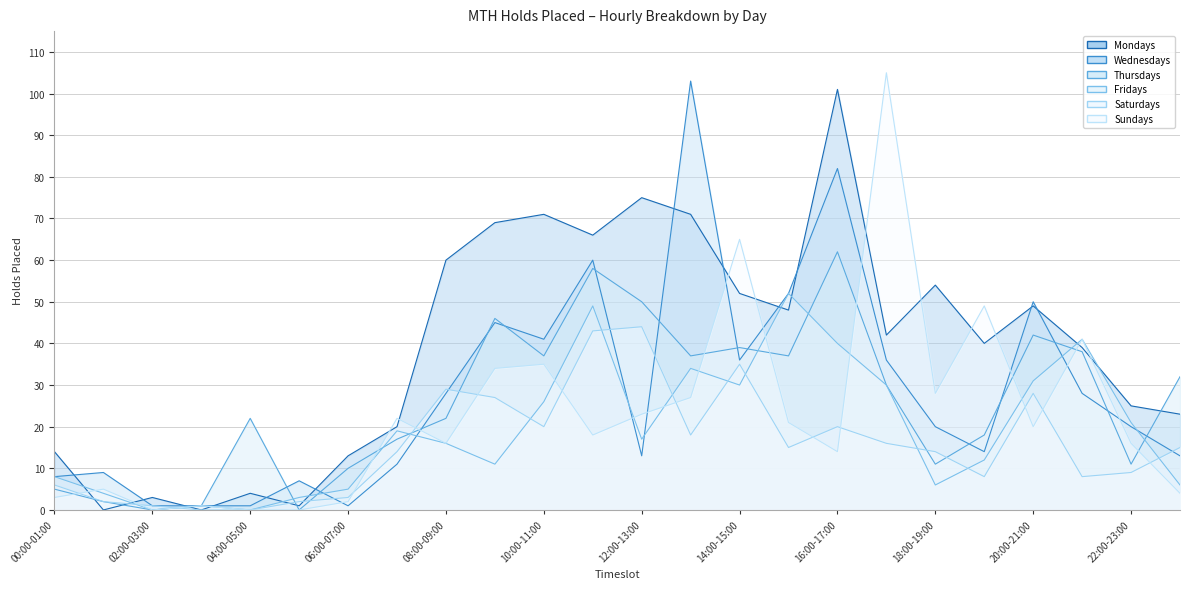

How many intersections are there between Thursdays and Fridays?

8